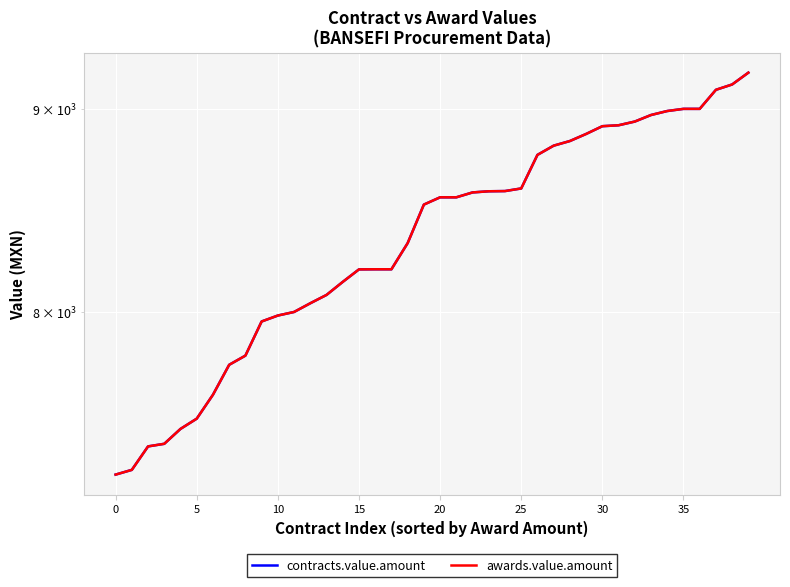

What is the greatest value displayed?

9191.0